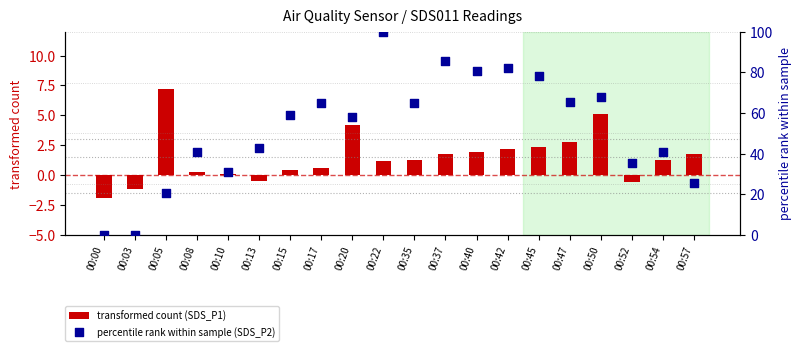

Which series contains the lowest Y value?

transformed count (SDS_P1)